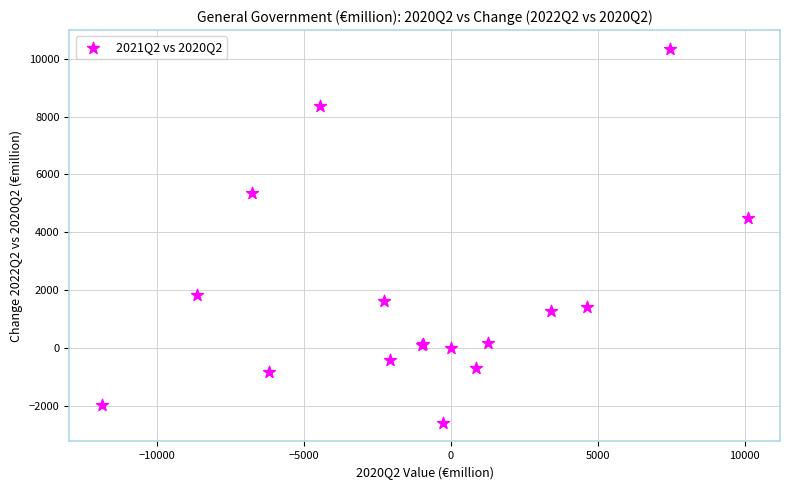

What Y value in the scatter plot is closest to 3876?

4498.3